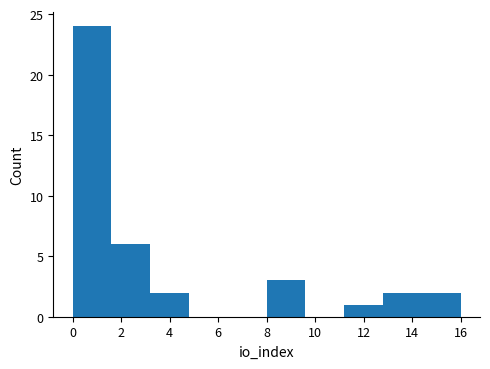

What is the height of the bar covering 8.0 to 9.6 on the x-axis? The values are not printed on the chart, so give them approximately, as read against the axis.

3